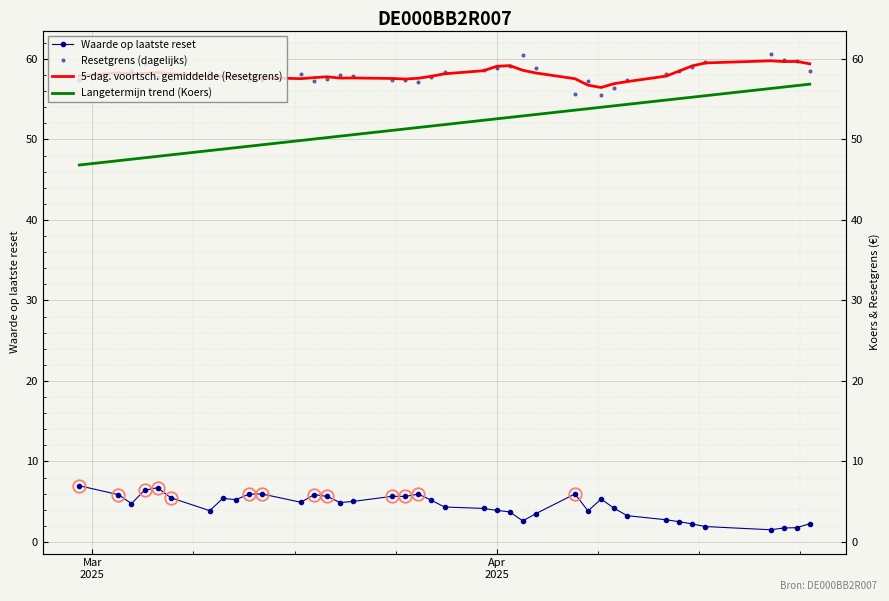

What is the sum of all 5-dag. voortsch. gemiddelde (Resetgrens) values?

2267.2